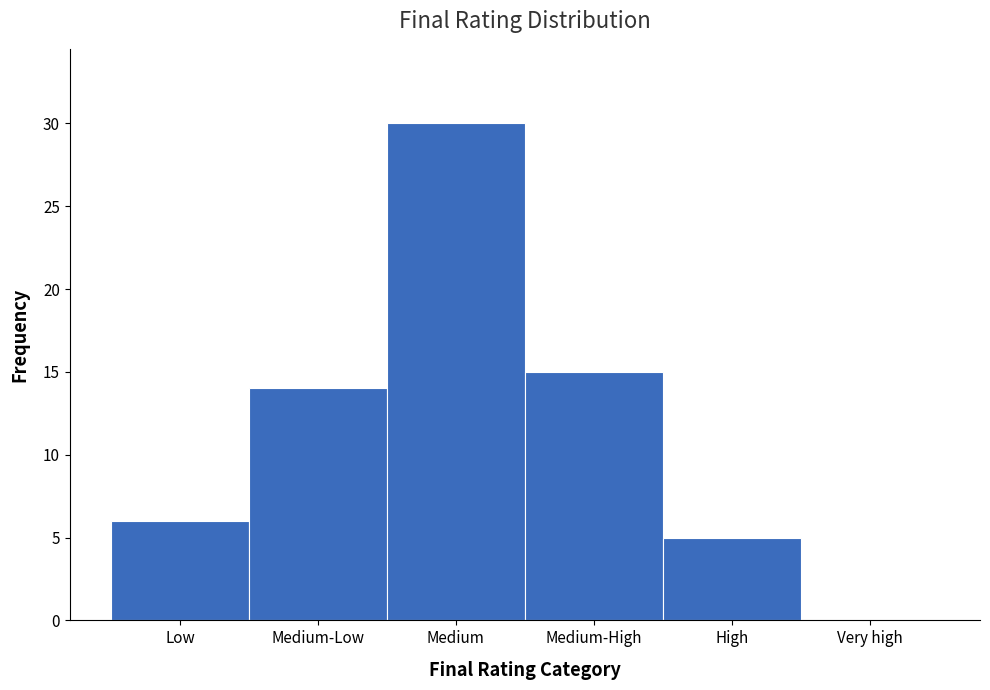

Reading right to left, list all the values displayed in this chart.

Very high=0	High=5	Medium-High=15	Medium=30	Medium-Low=14	Low=6